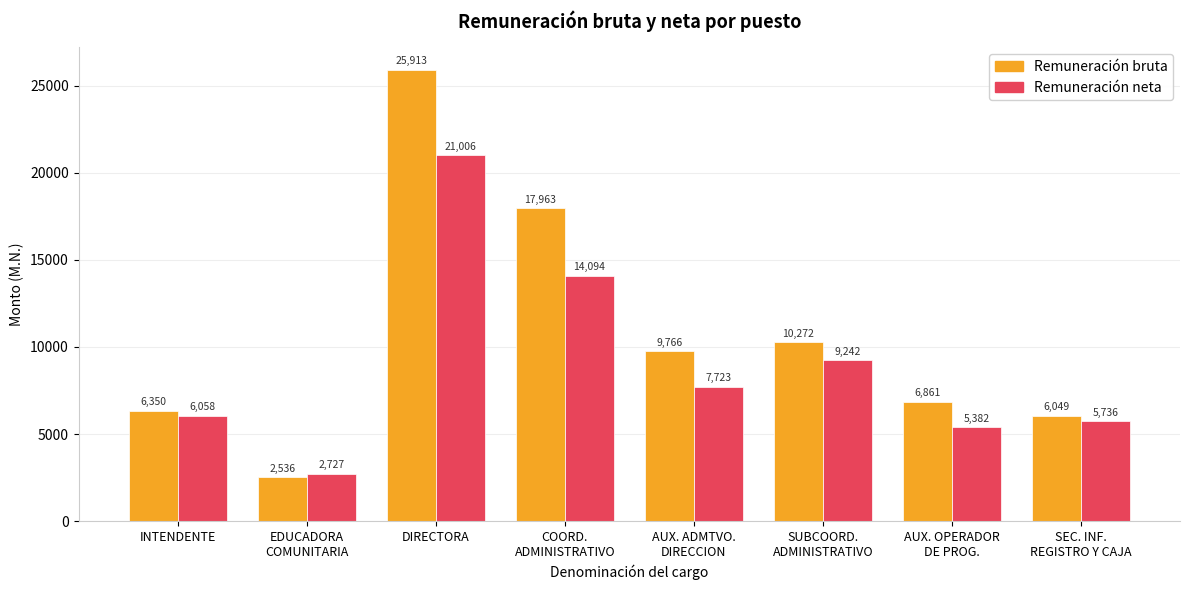

What are all the series names shown in the legend?

Remuneración bruta, Remuneración neta